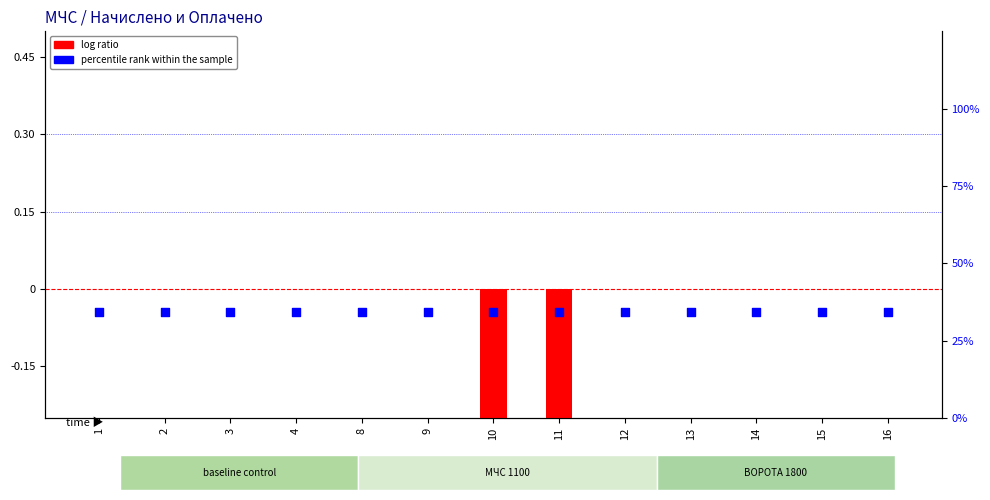

Which series contains the highest Y value?

percentile rank within the sample